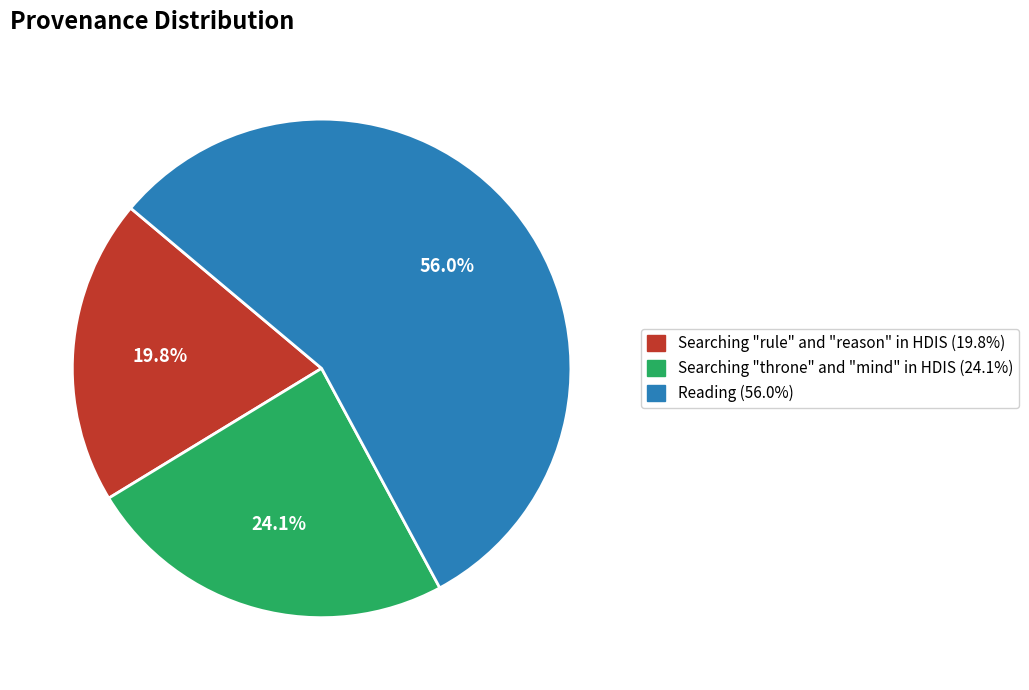

To the nearest percent, what portion does Reading represent?

56%